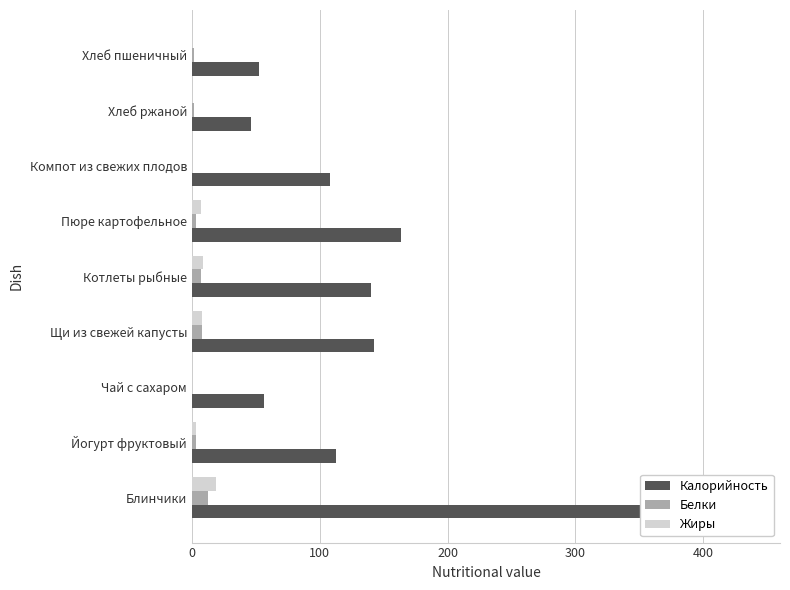

The Жиры series shows 0.3 at Хлеб ржаной. True or false?

False